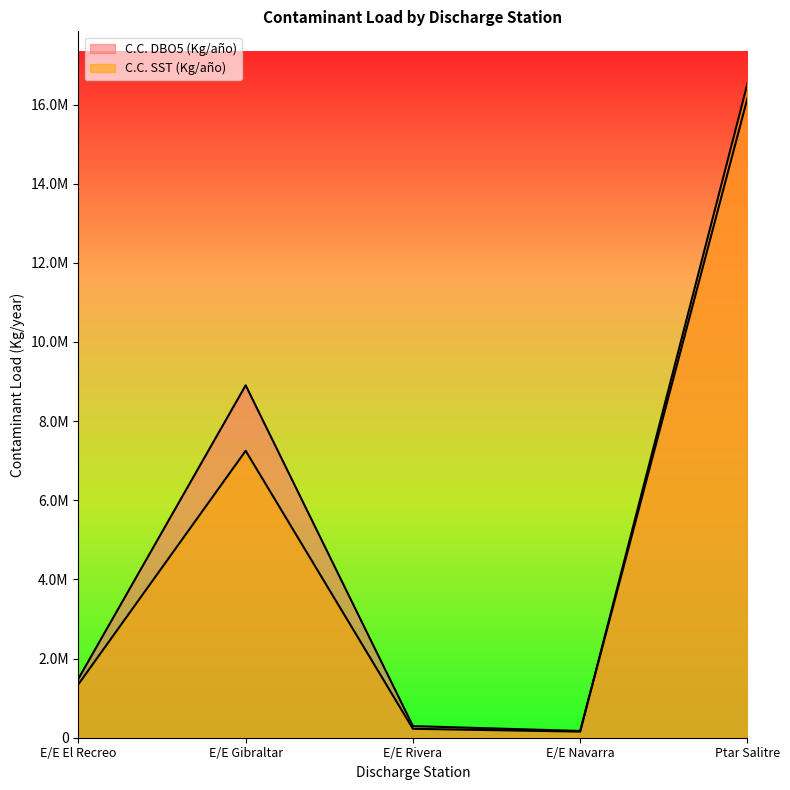

True or false: C.C. SST (Kg/año) and C.C. DBO5 (Kg/año) intersect in this chart.

True